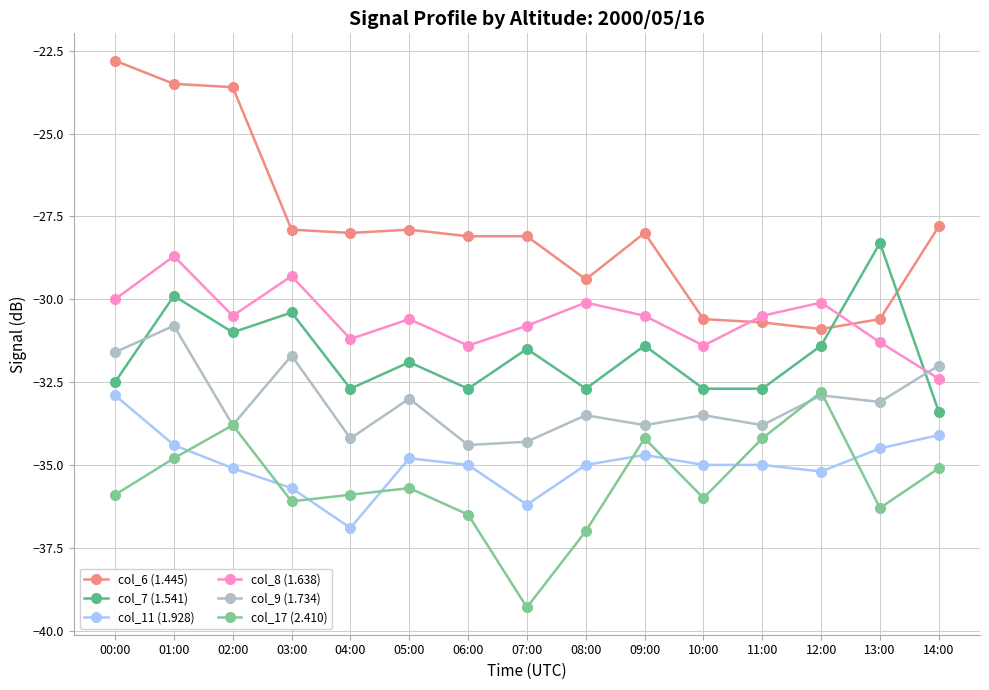

What is the value of the col_8 (1.638) point at the 10th from the left?

-30.5